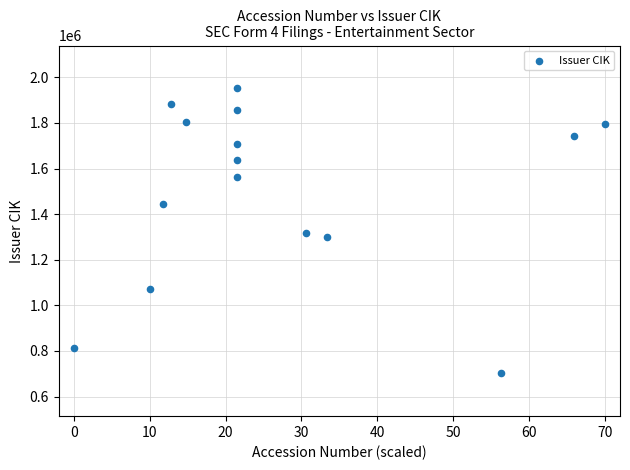

What is the range of Y values (max minus min)?

1250699